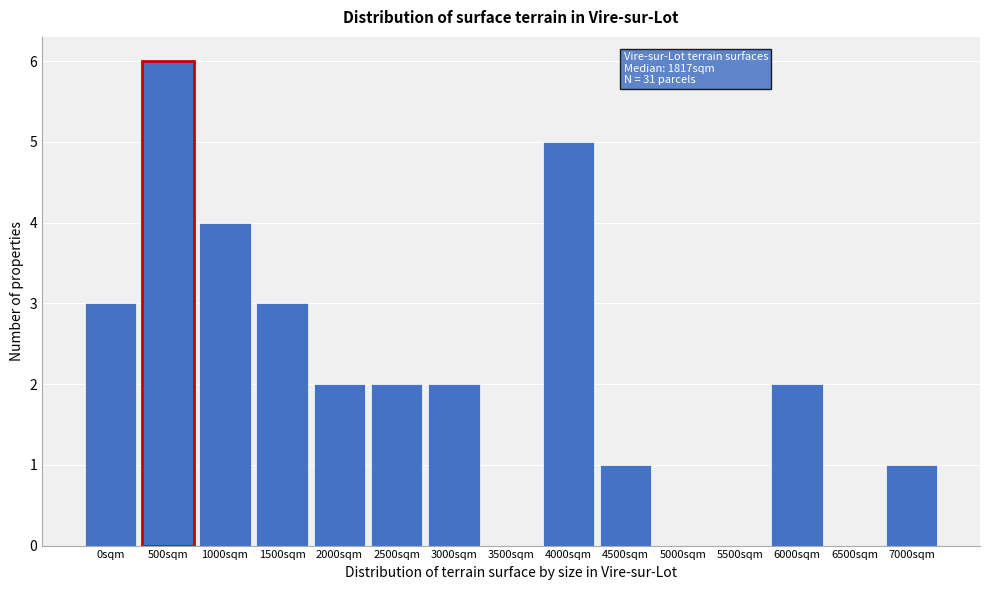

Reading left to right, transcribe all the data shown in this chart.

0sqm=3	500sqm=6	1000sqm=4	1500sqm=3	2000sqm=2	2500sqm=2	3000sqm=2	3500sqm=0	4000sqm=5	4500sqm=1	5000sqm=0	5500sqm=0	6000sqm=2	6500sqm=0	7000sqm=1